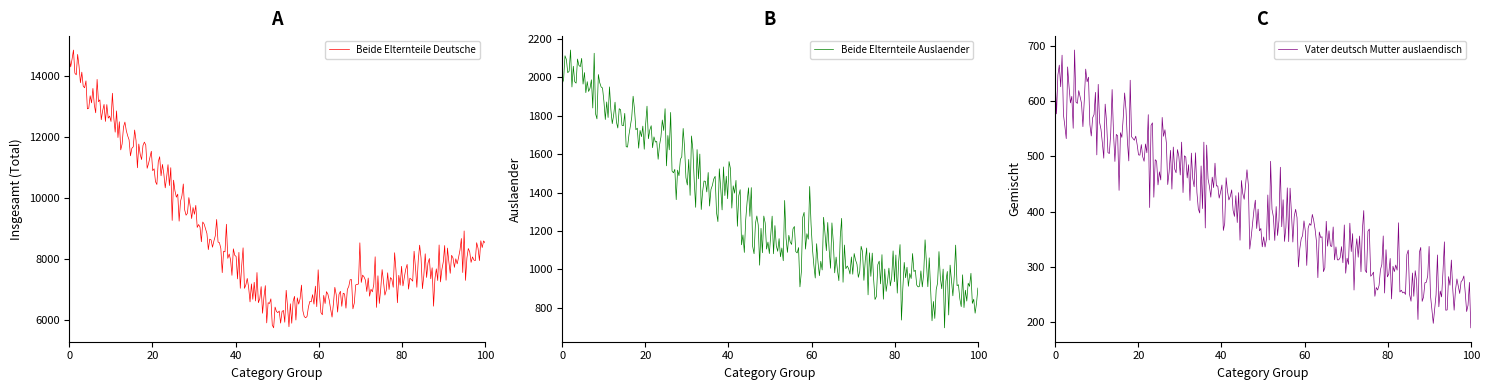

Which category has the lowest value in the Vater deutsch Mutter auslaendisch series?

100